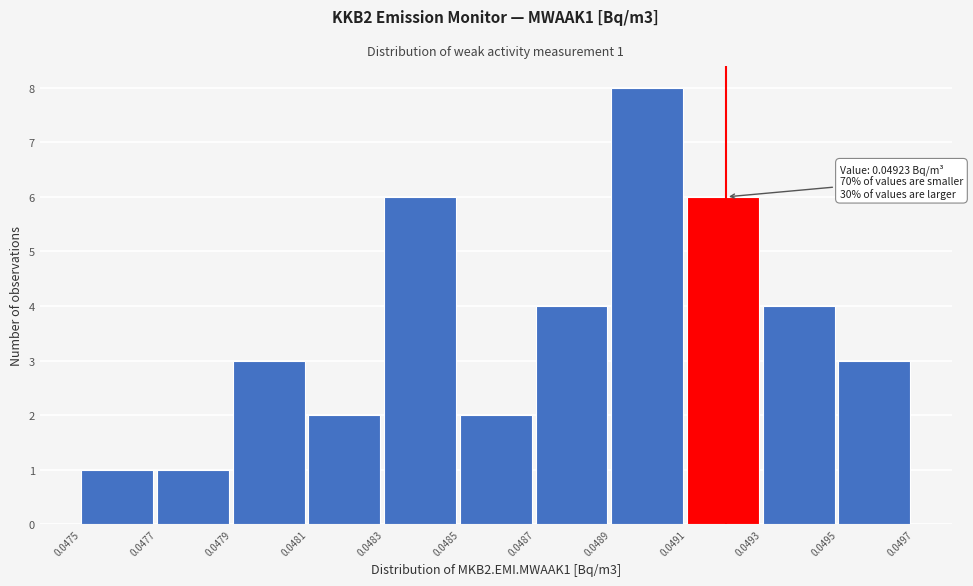

Reading right to left, transcribe all the data shown in this chart.

3	4	6	8	4	2	6	2	3	1	1